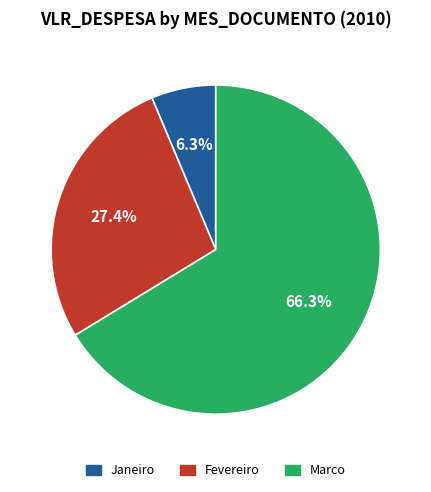

To the nearest percent, what is the average slice percentage?

33%